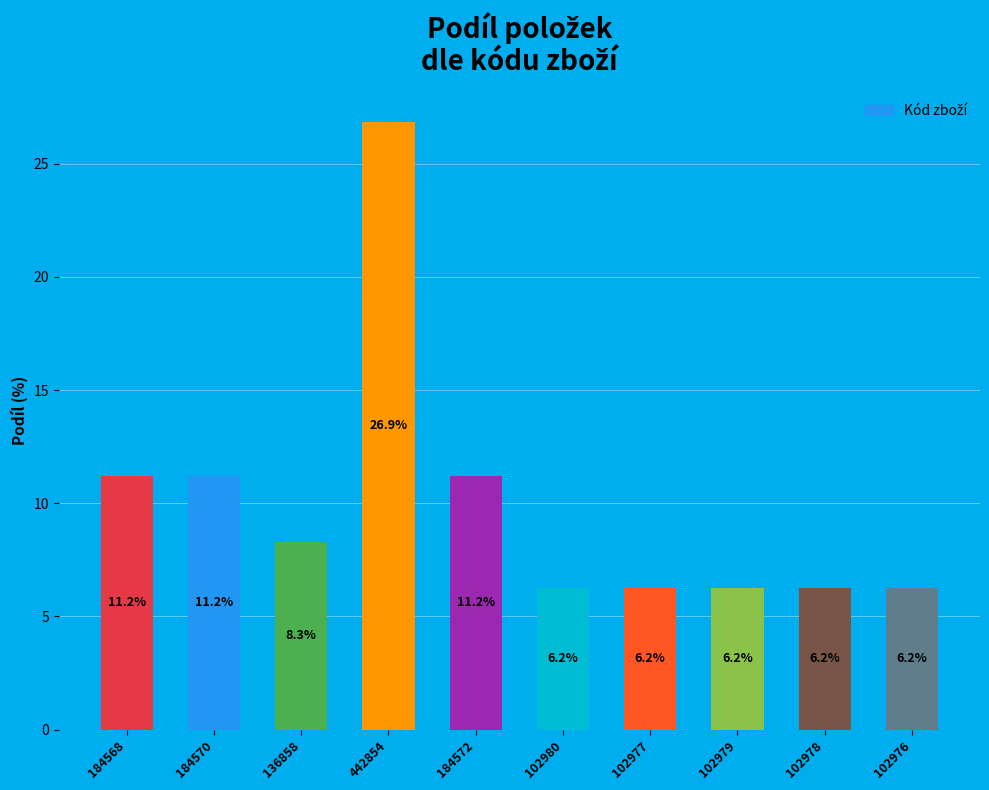

What is the average value?

10.0